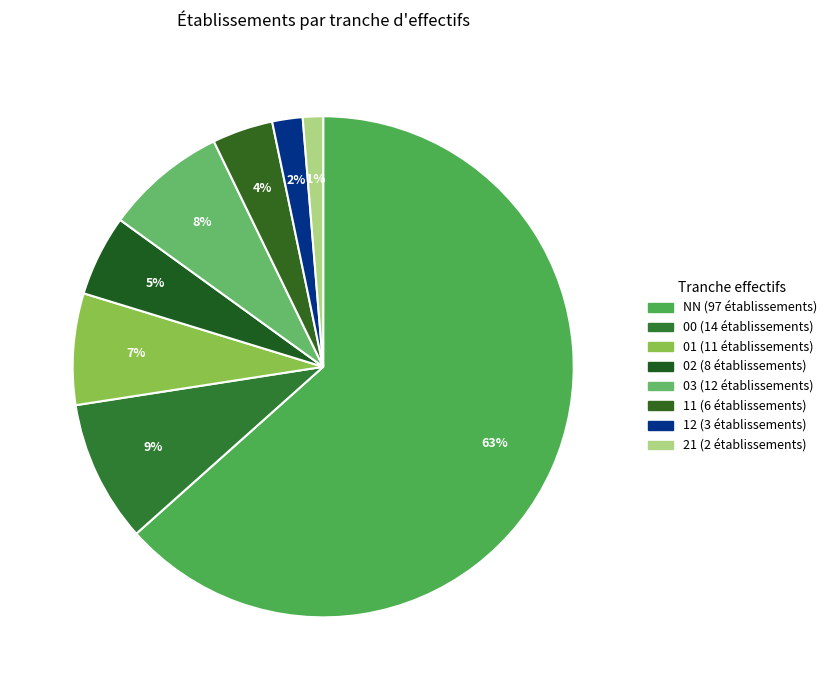

How many segments does this pie chart have?

8